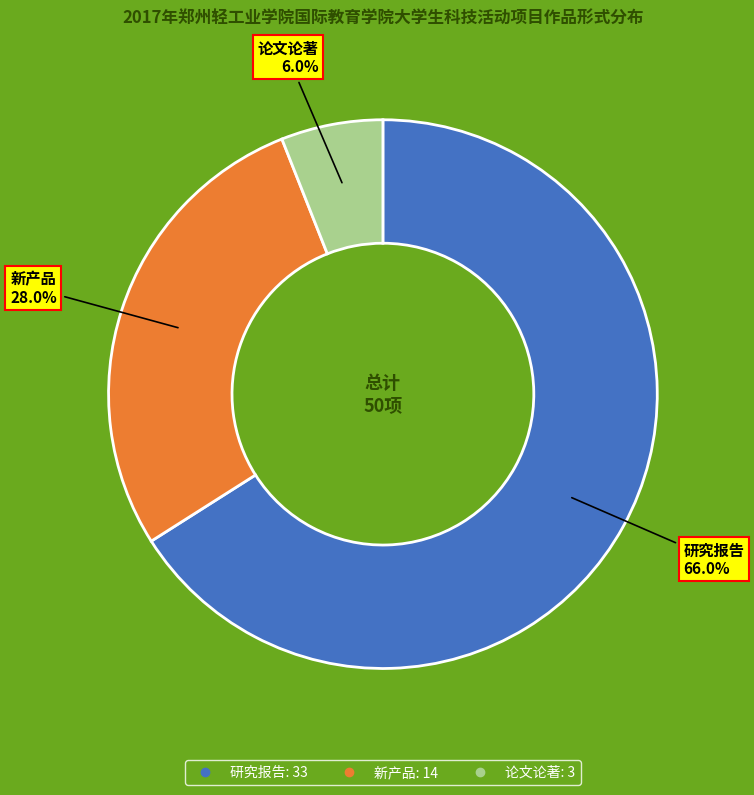

Is there a majority slice in this chart?

Yes